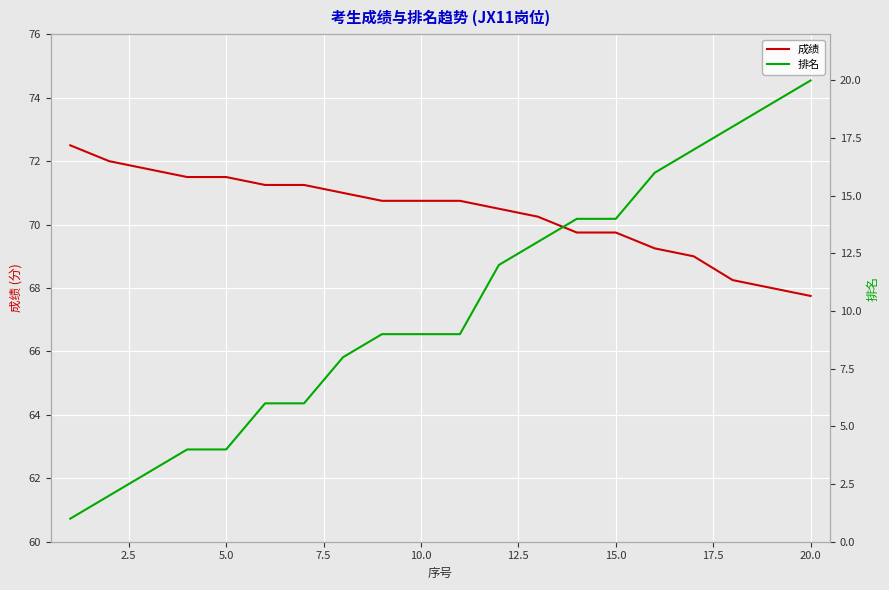

What is the lowest value of the 成绩 series?

67.8